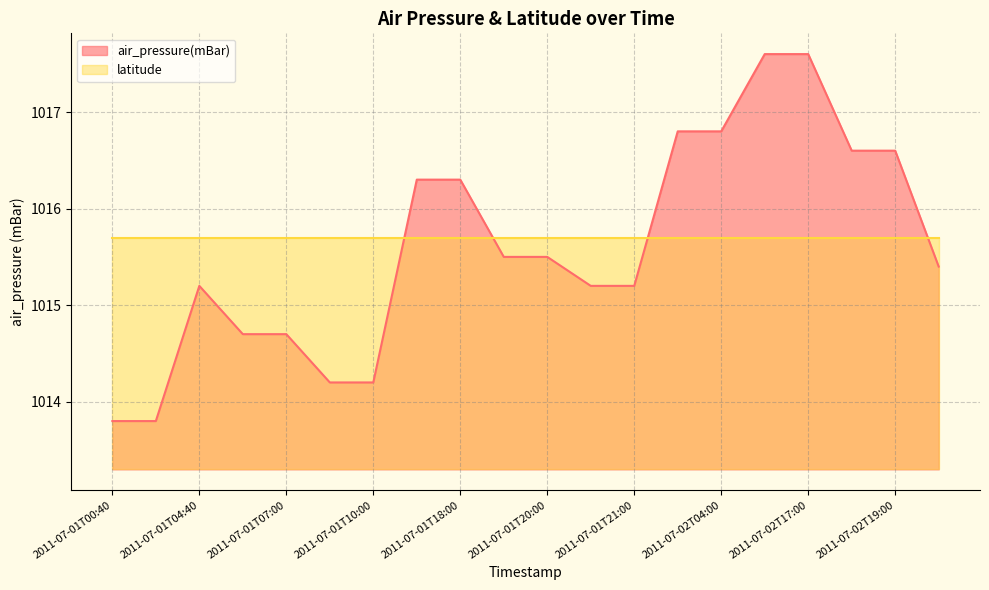

What is the difference between the maximum and minimum values?

3.8